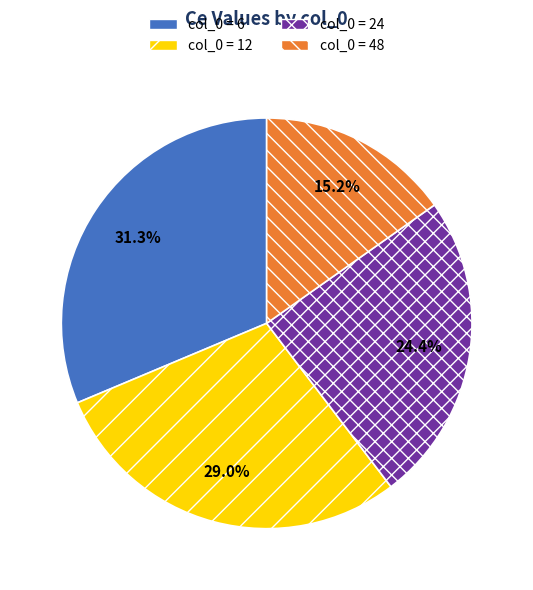

Is there any slice that represents more than half of the pie?

No